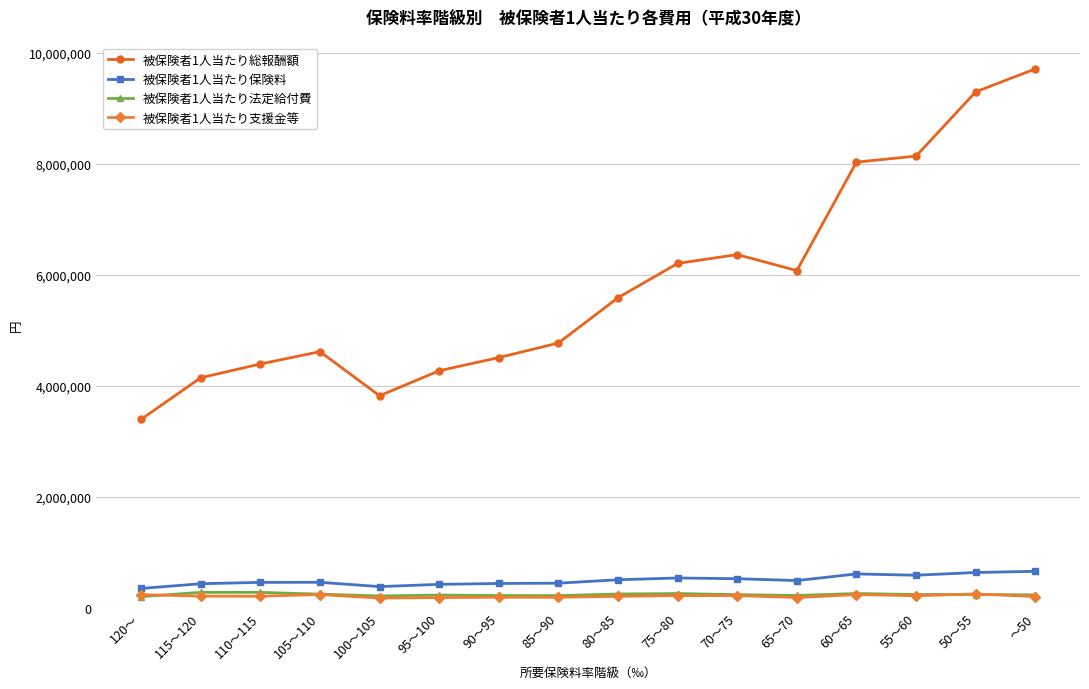

What is the highest value of the 被保険者1人当たり支援金等 series?

250152